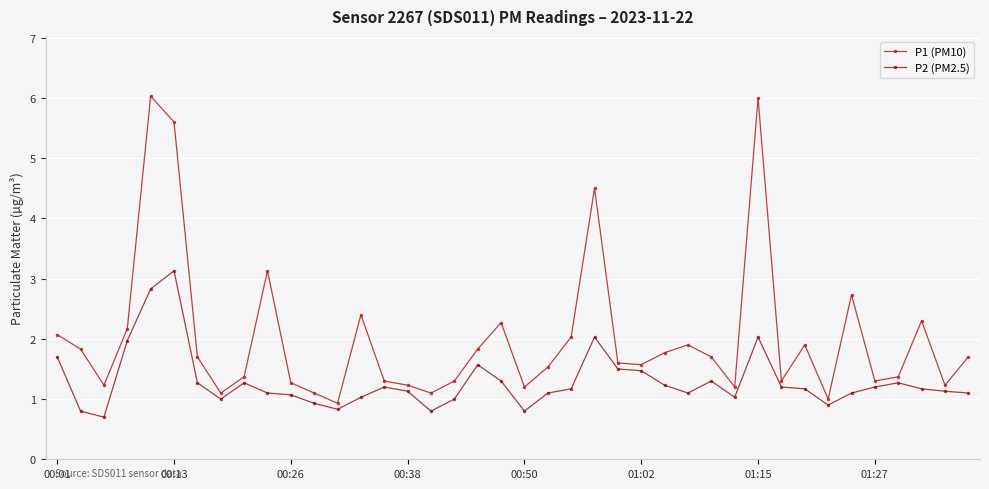

True or false: P1 (PM10) has more than 0 interior local peaks.

True